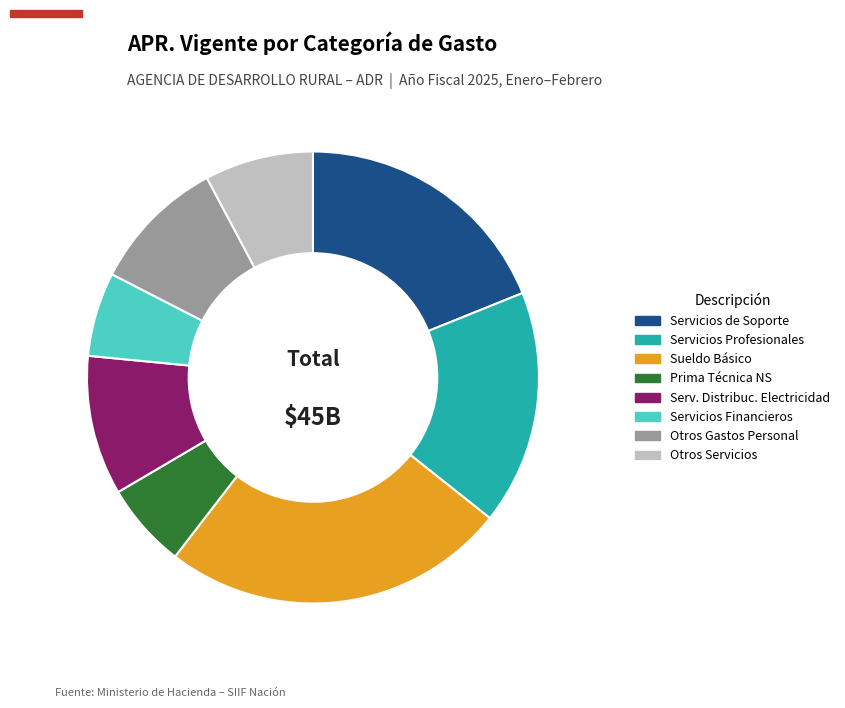

Do Serv. Distribuc. Electricidad and Servicios Financieros together represent more than half of the pie?

No